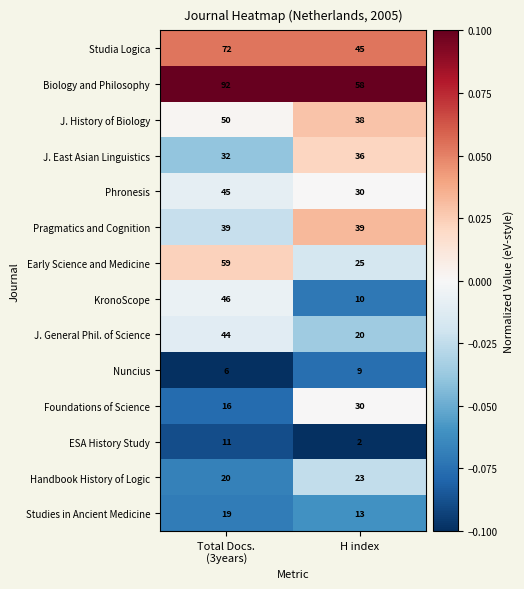

The J. General Phil. of Science series shows 20 at H index. True or false?

True